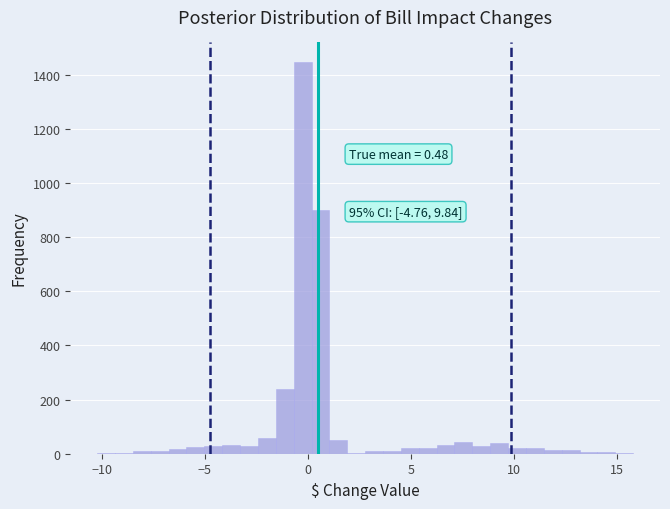

Read against the x-axis, roughly where is the centre of the tallest bar?

-0.5